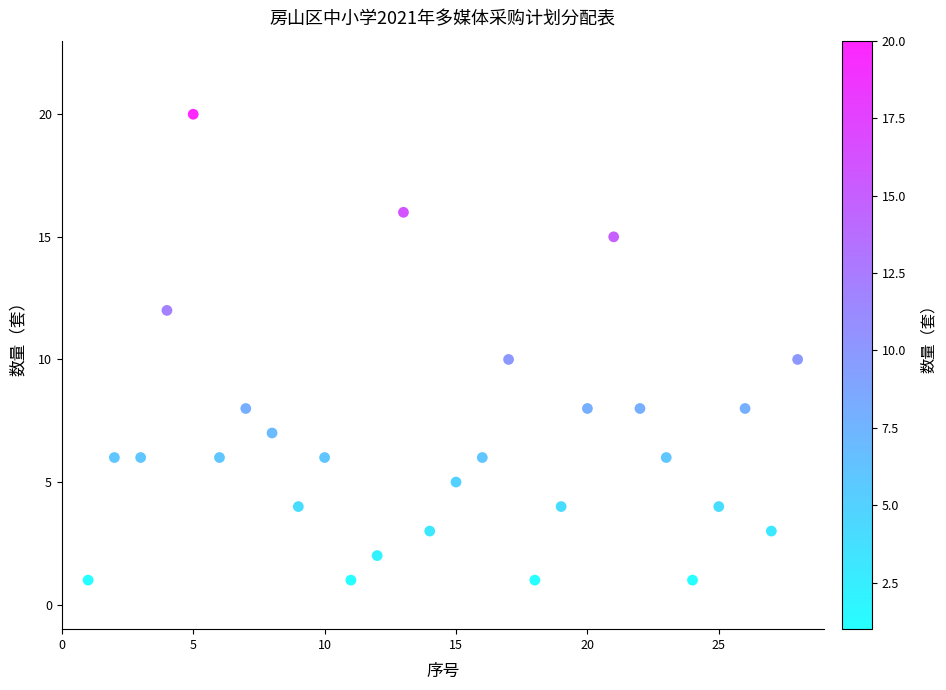

What is the range of X values (max minus min)?

27